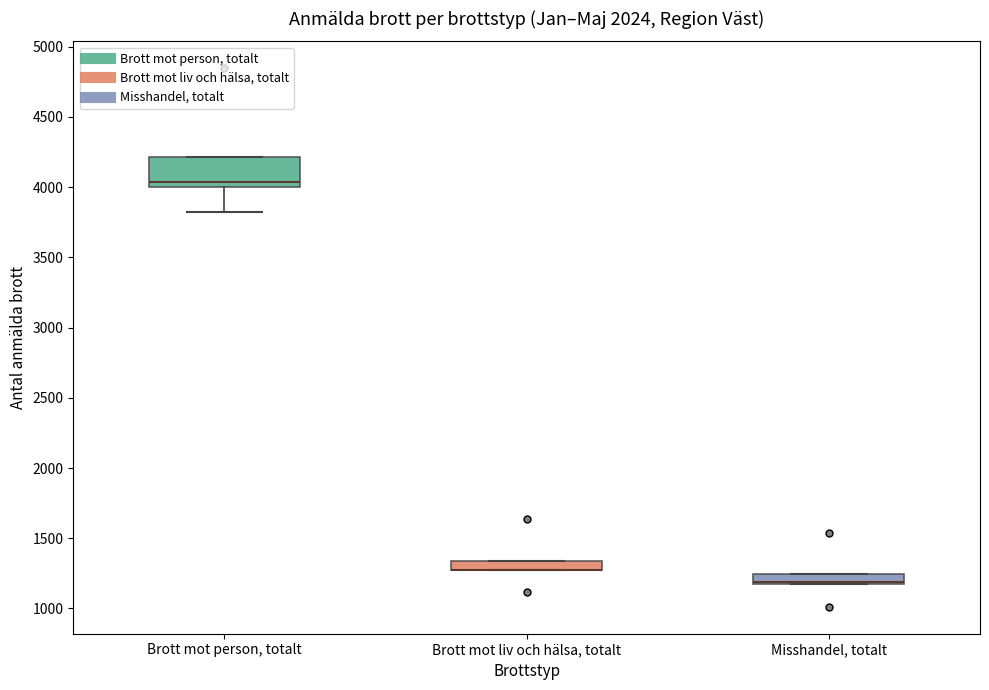

Where does the median line of the box for Brott mot person, totalt sit on the y-axis? The values are not printed on the chart, so give them approximately, as read against the axis.

4050